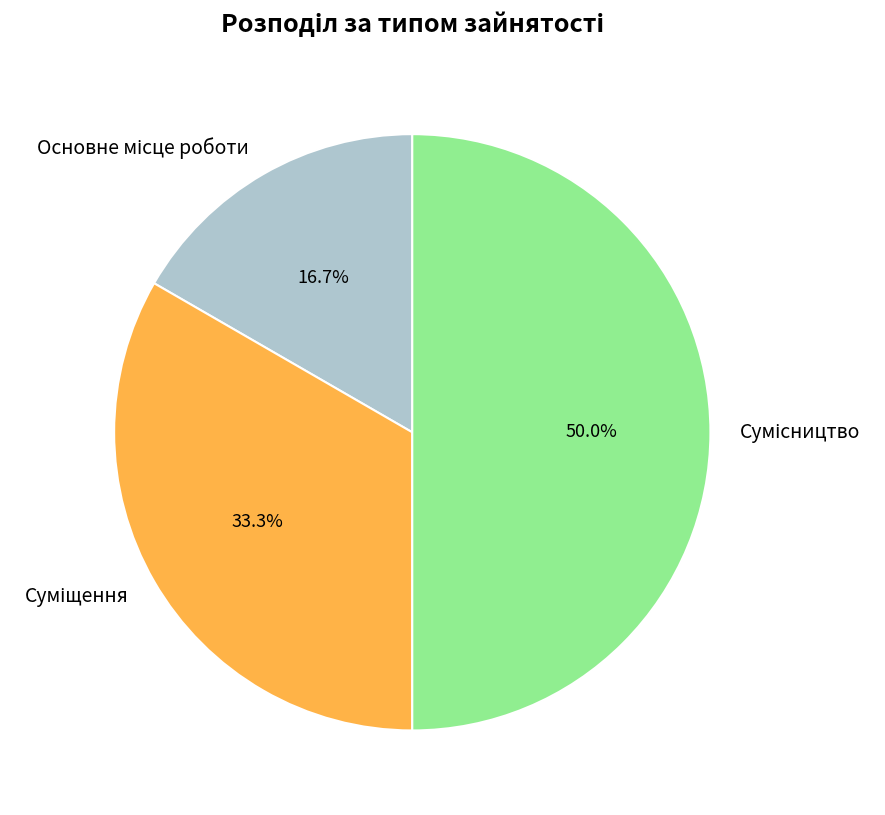

Does any single category account for the majority?

No